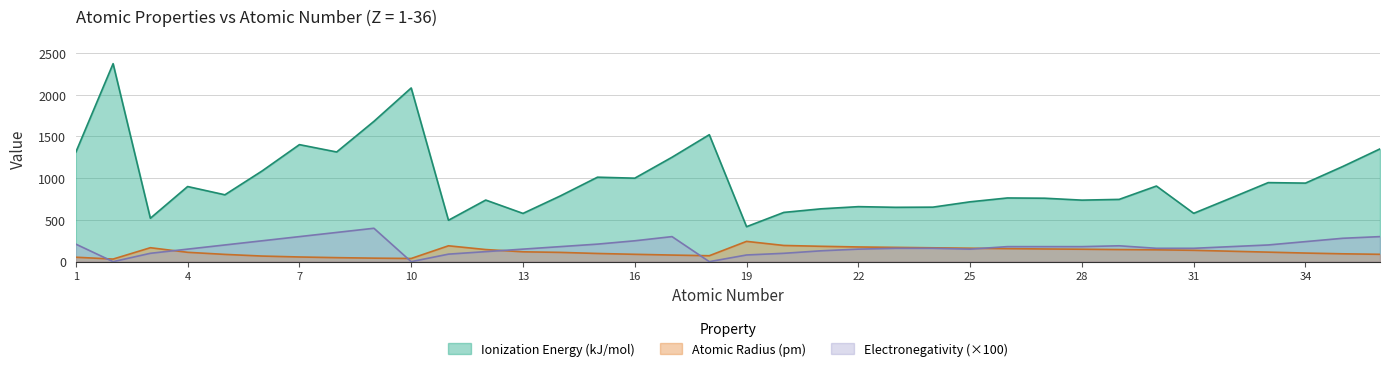

Is it true that Ionization Energy (kJ/mol) equals 911 at 21?

False